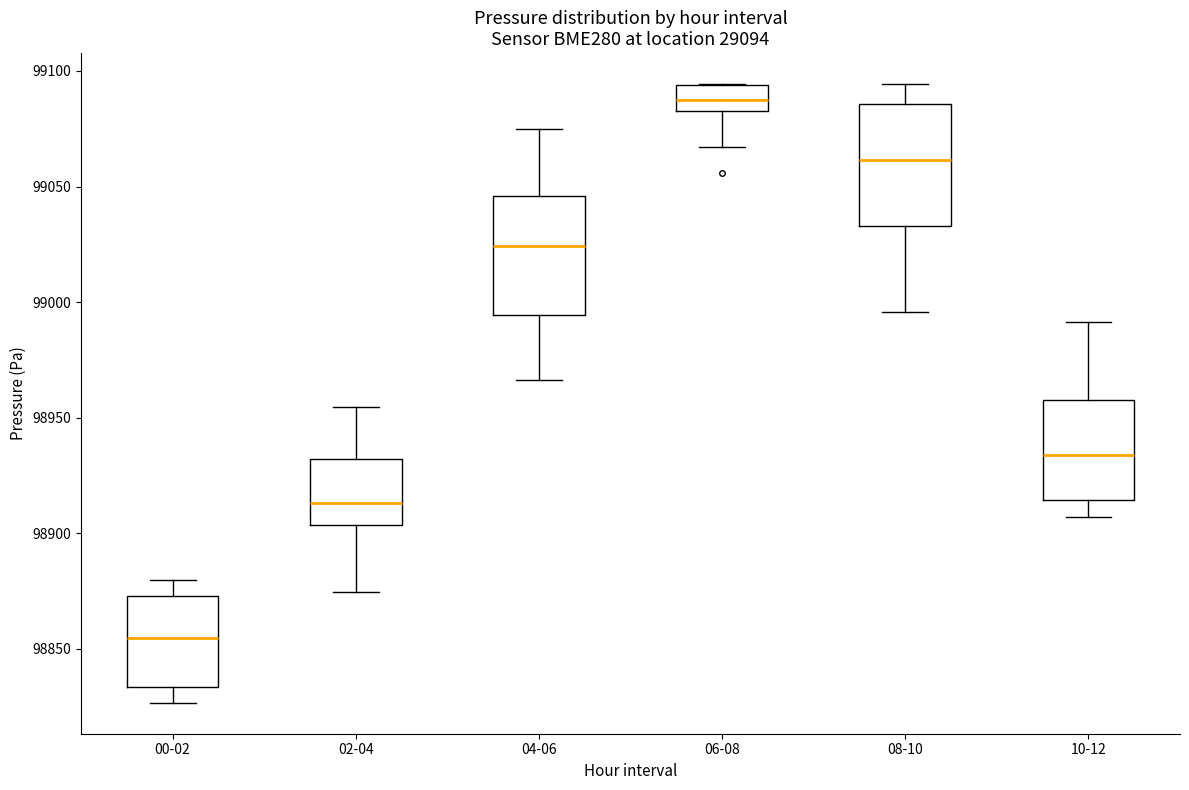

Reading left to right, read every box against the y-axis: the position of its median line, the range the box covers, and the ends of its whiskers. The values are not printed on the chart, so give them approximately, as read against the axis.

00-02: median 98855, box 98835 to 98875, whiskers 98825 to 98880
02-04: median 98915, box 98905 to 98930, whiskers 98875 to 98955
04-06: median 99025, box 98995 to 99045, whiskers 98965 to 99075
06-08: median 99085 (inside the box), box 99085 to 99095, whiskers 99065 to 99095
08-10: median 99060, box 99035 to 99085, whiskers 98995 to 99095
10-12: median 98935, box 98915 to 98955, whiskers 98905 to 98990